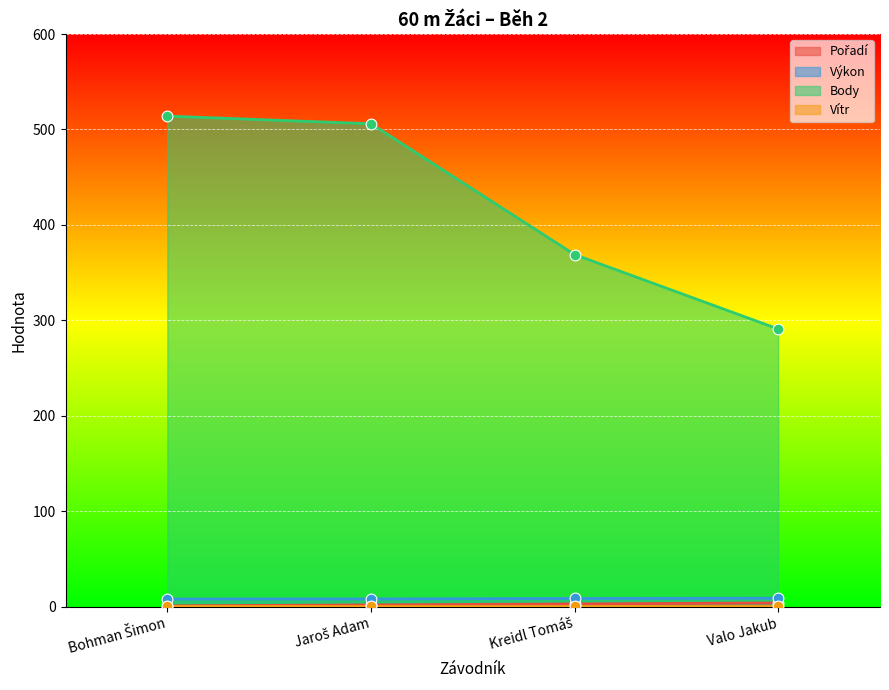

At how many categories does at least one series exceed 346?

3